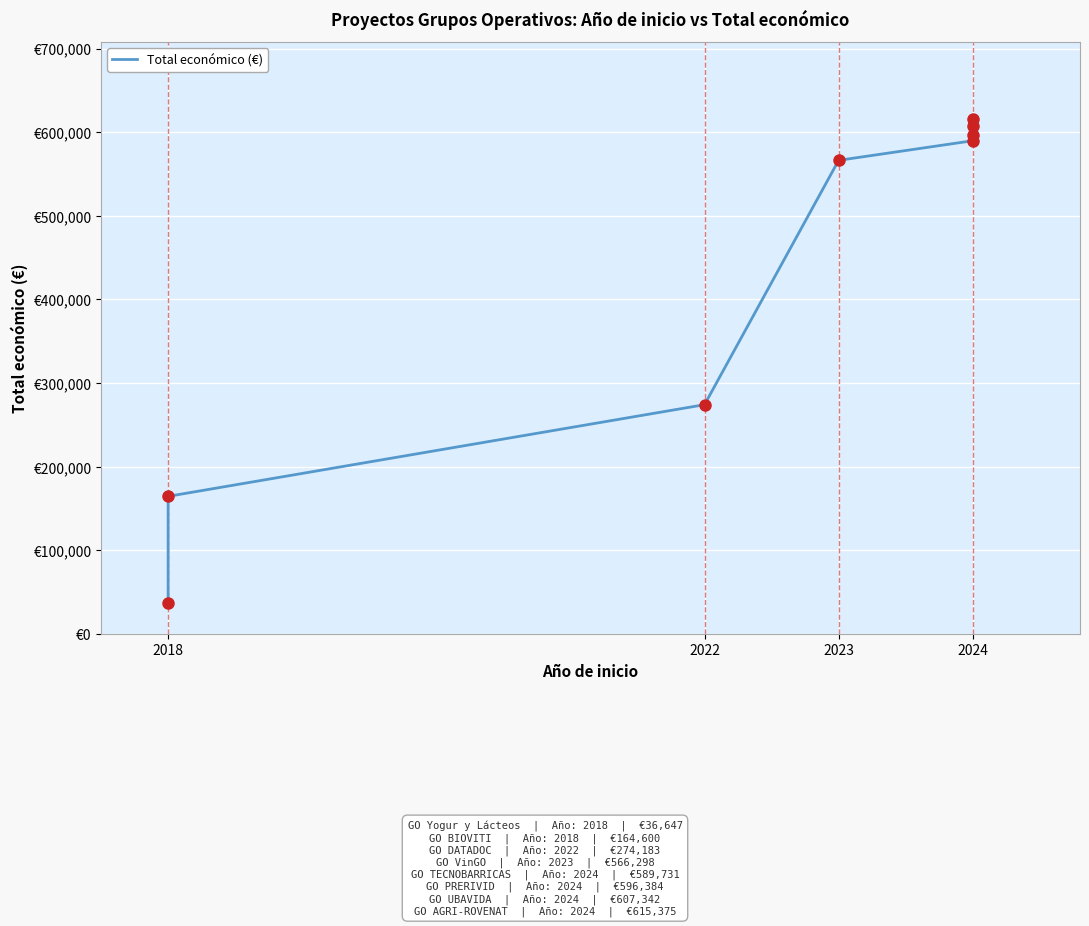

What is the sum of the values at 2023 and 2024?

1181673